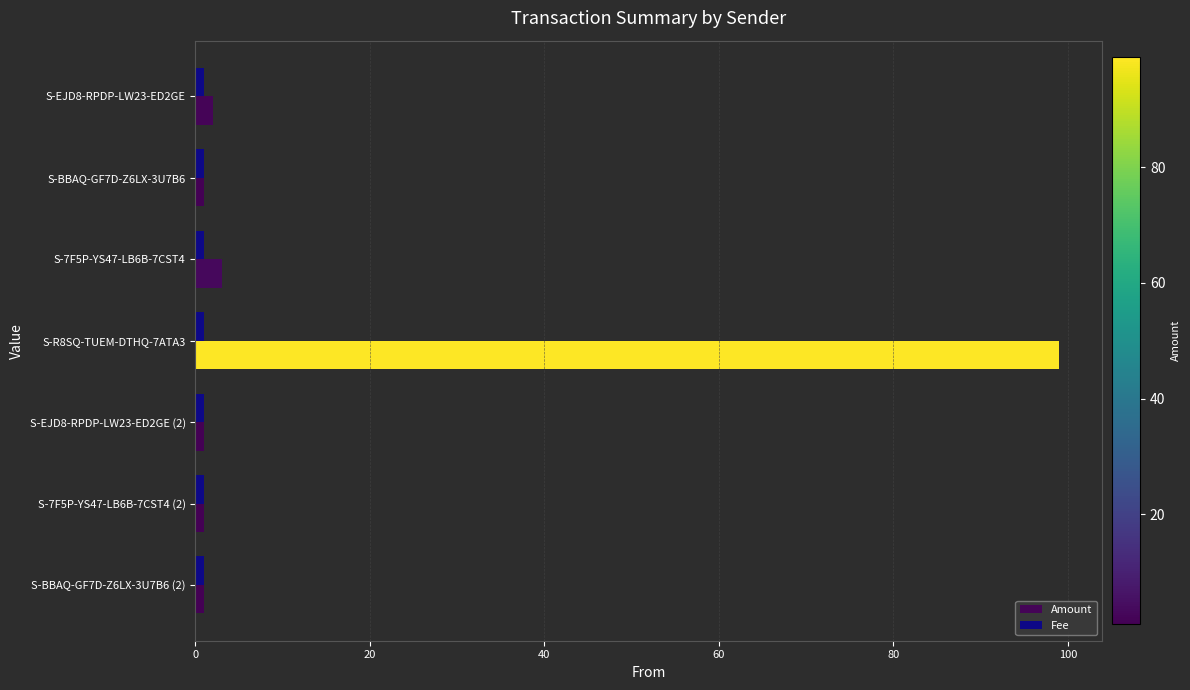

What is the difference between the maximum and second lowest values in the Amount series?

98